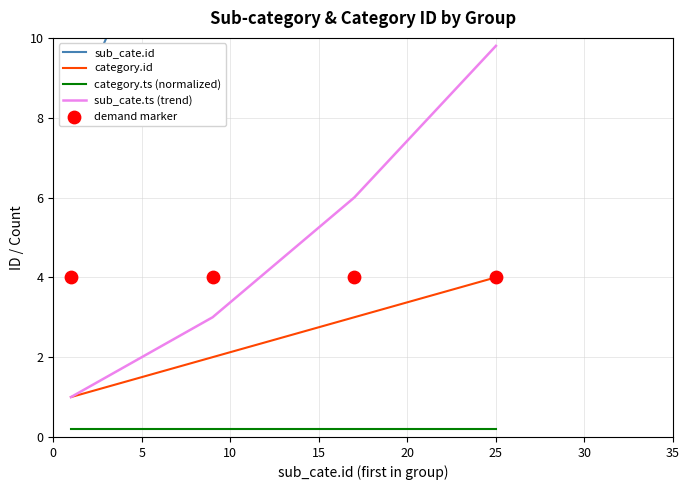

Which series has the largest total across all categories?

sub_cate.id